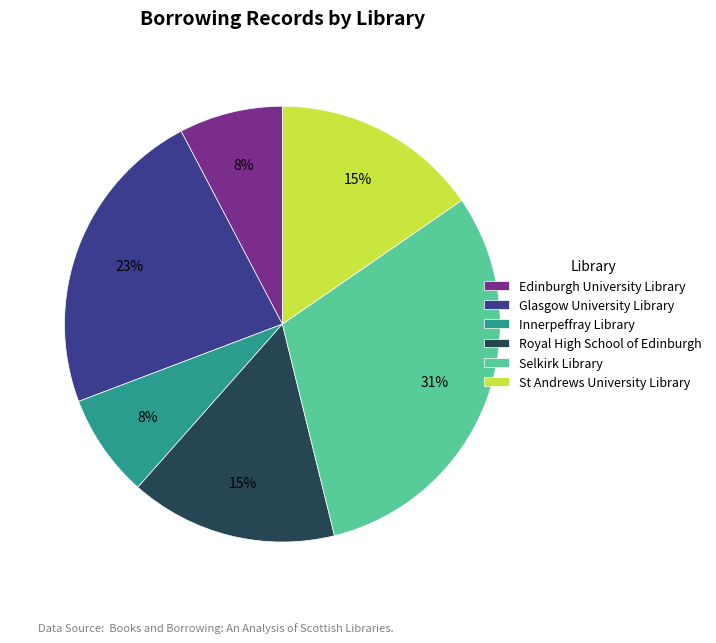

Combined, do Edinburgh University Library and Selkirk Library account for over 50%?

No